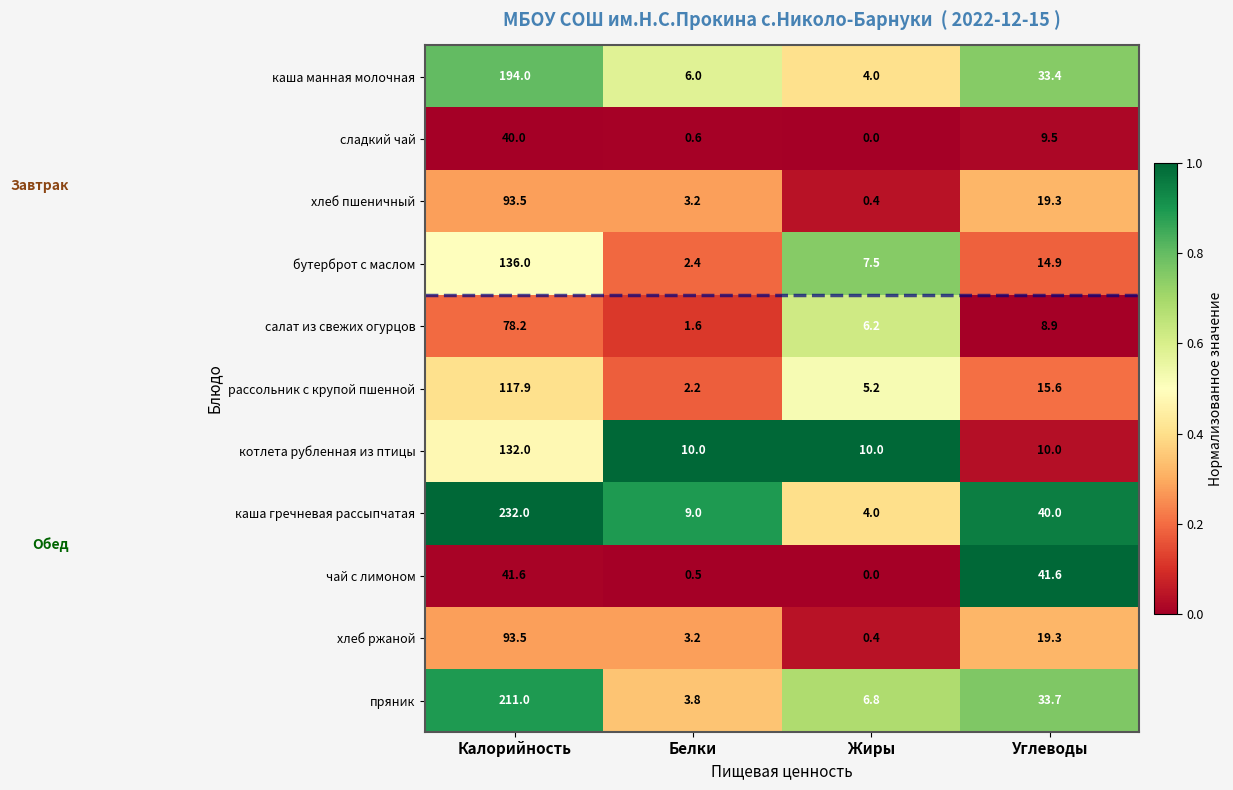

Which category has the highest value across all series?

Калорийность